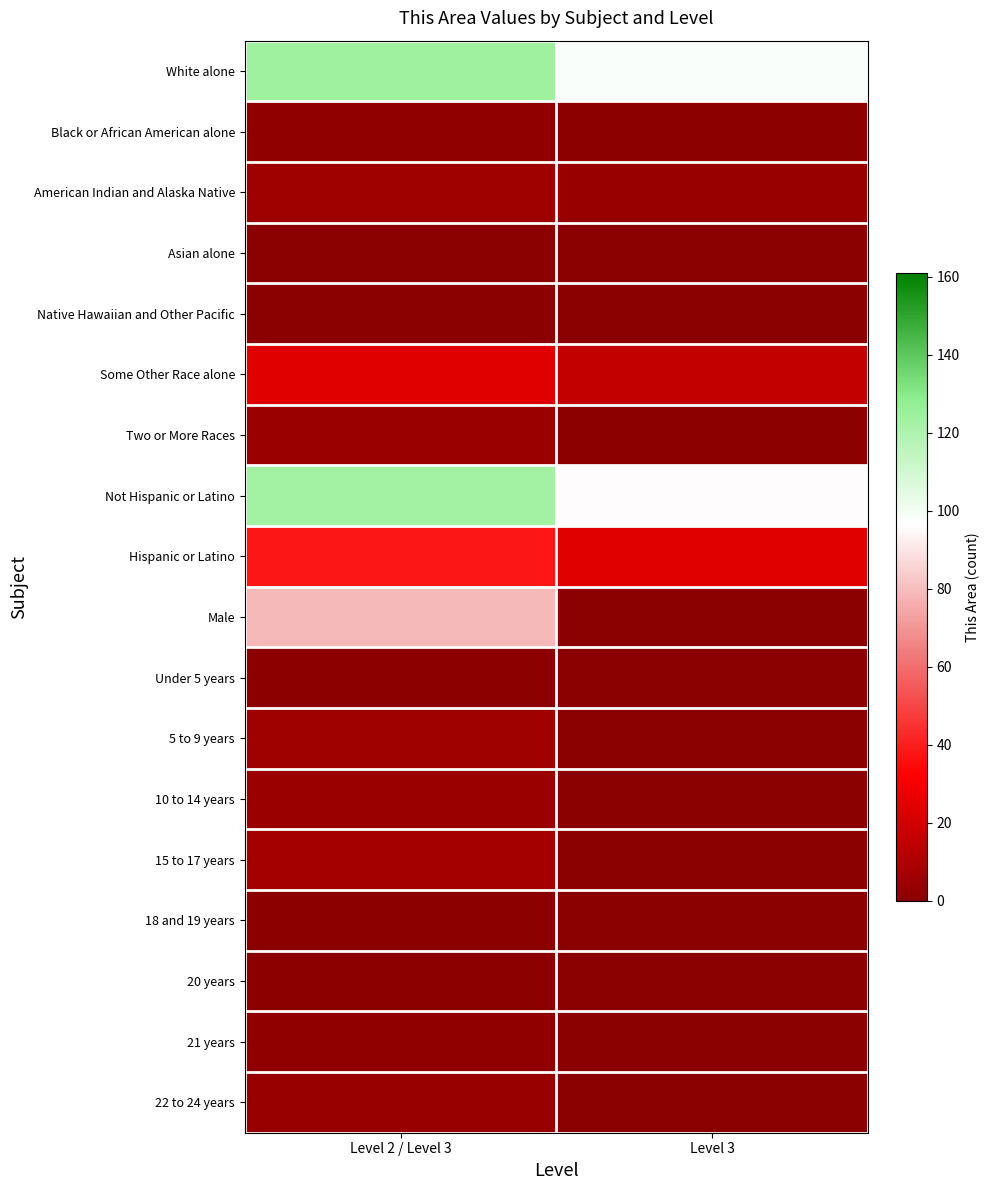

Which series has the largest range (max minus min)?

Male